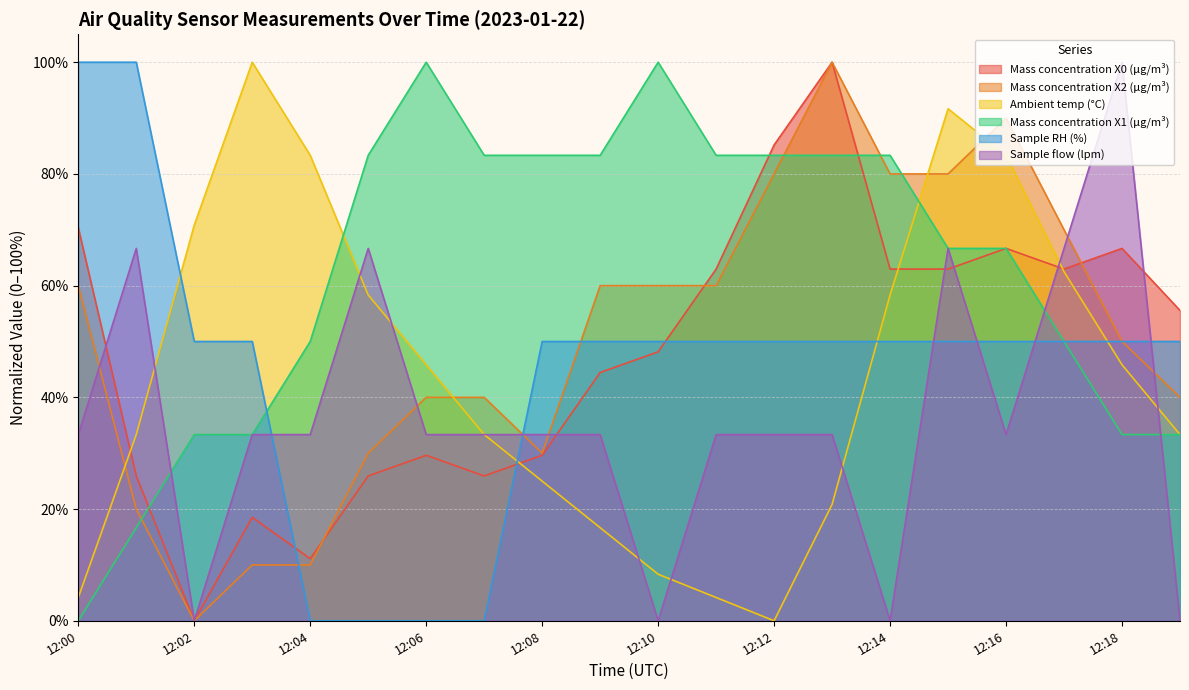

The Sample RH (%) series shows 0.0 at 12:06. True or false?

True